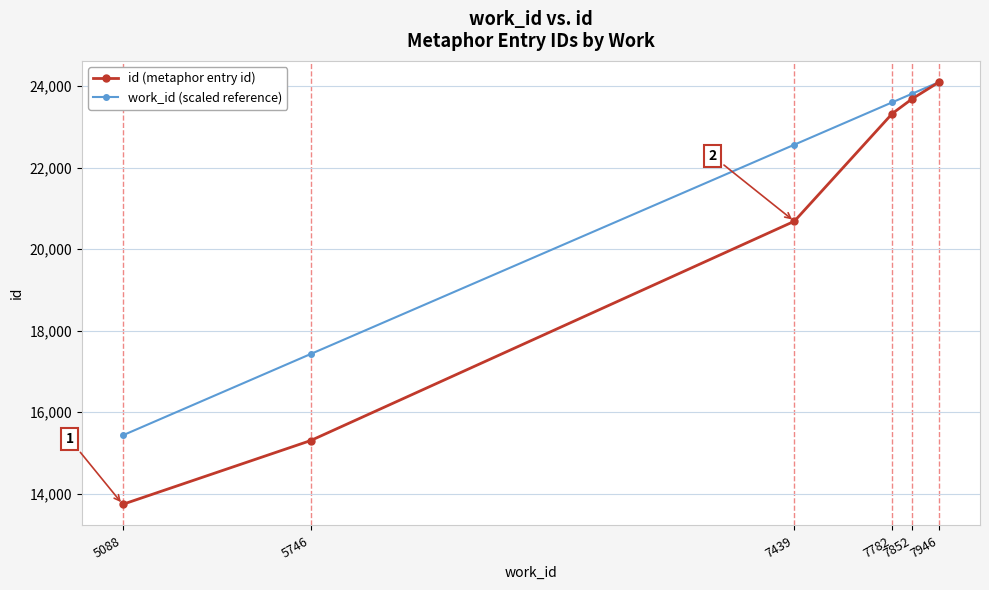

Which series has the largest total across all categories?

work_id (scaled reference)